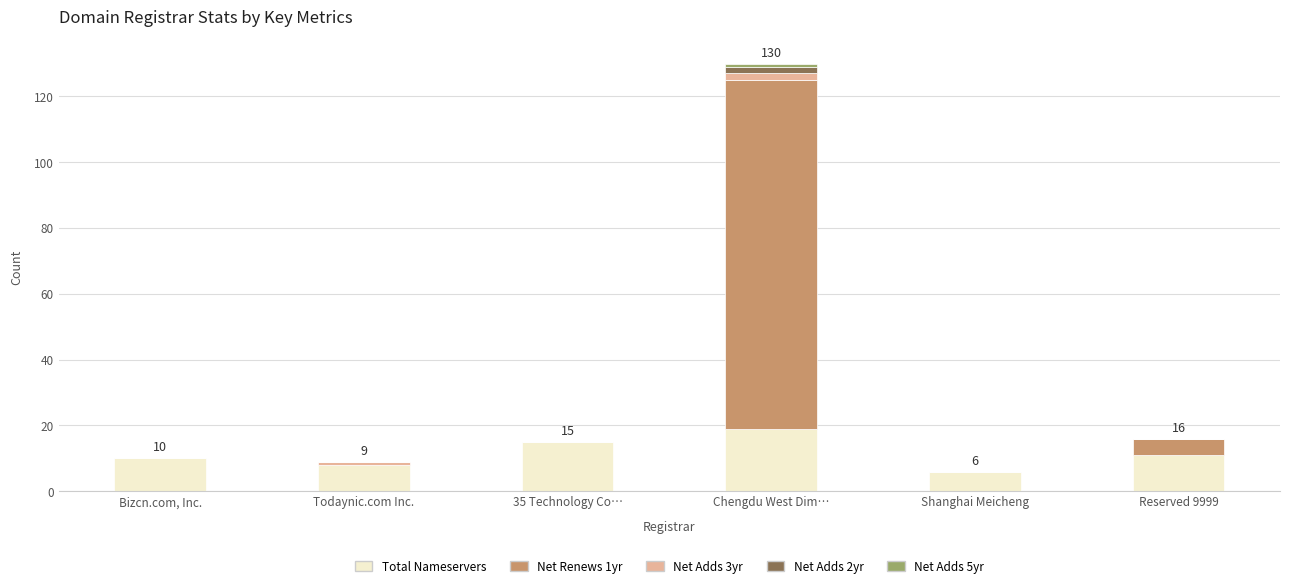

At which category is the sum across all series the highest?

Chengdu West Dim…